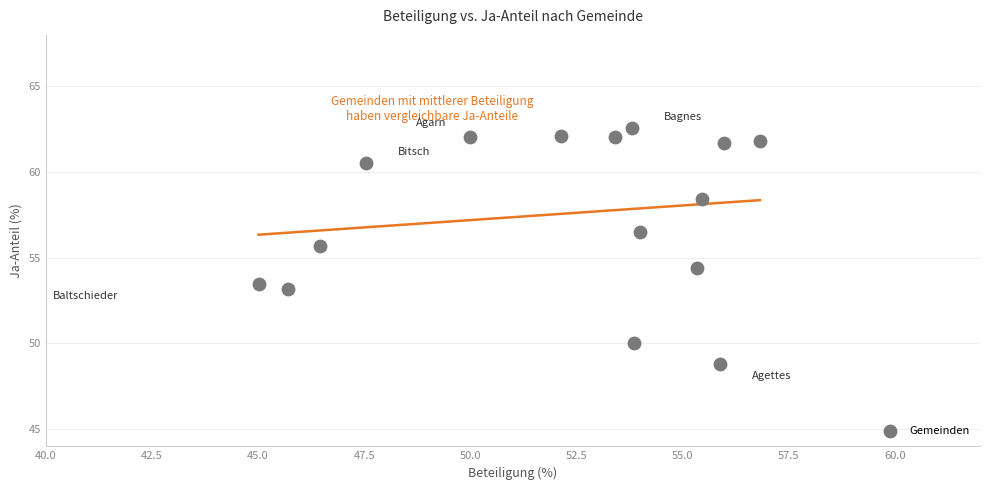

What is the range of X values (max minus min)?

11.8